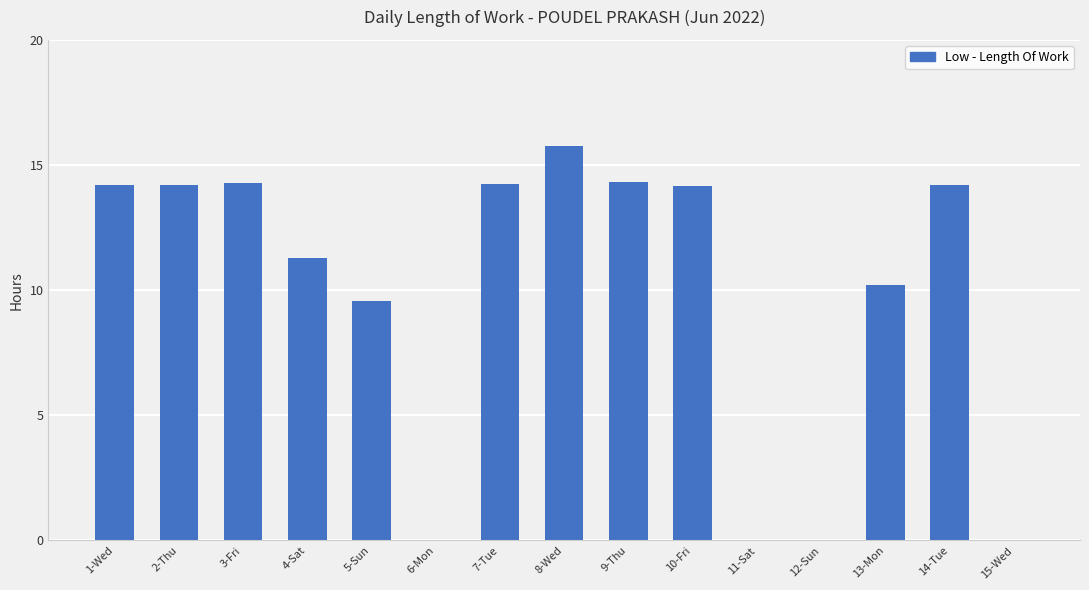

Count the number of values greater than 14.

8